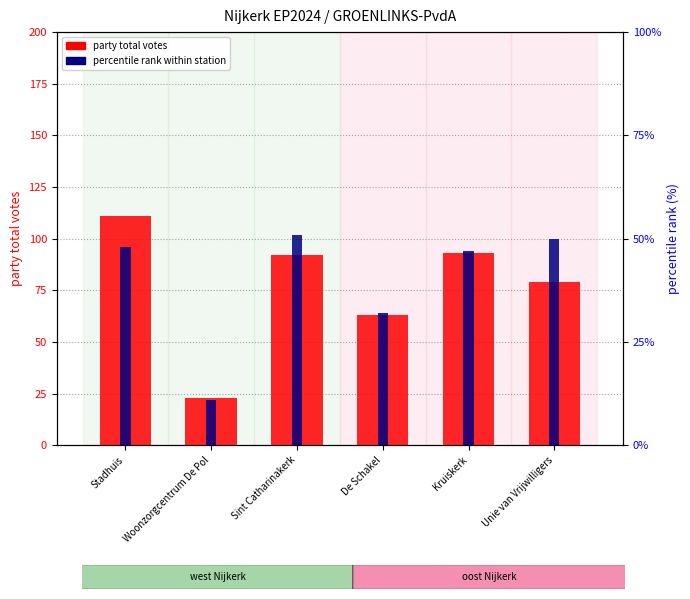

What is the difference between the highest and lowest values at Sint Catharinakerk?

41